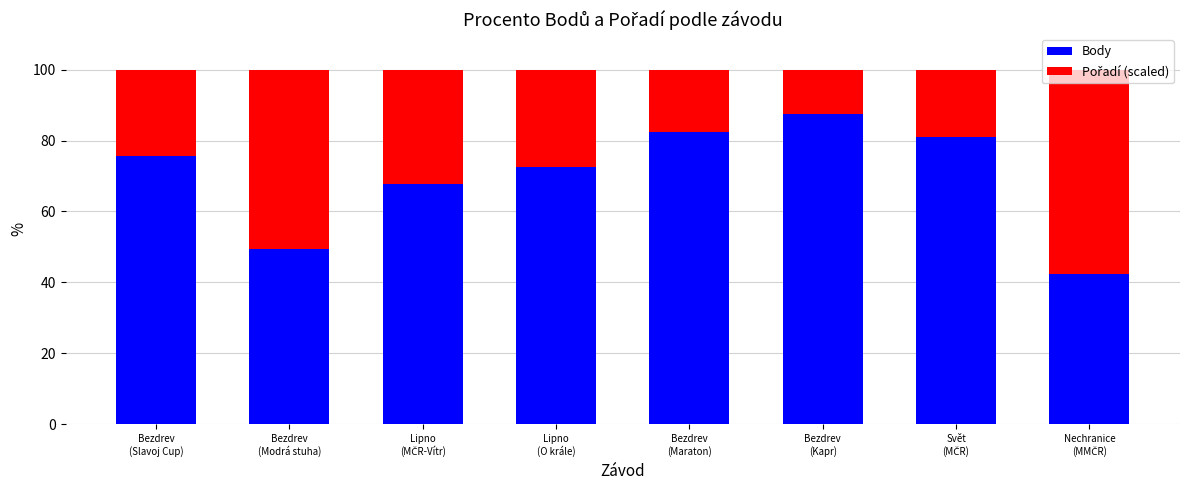

What is the sum of all Body values?

558.9